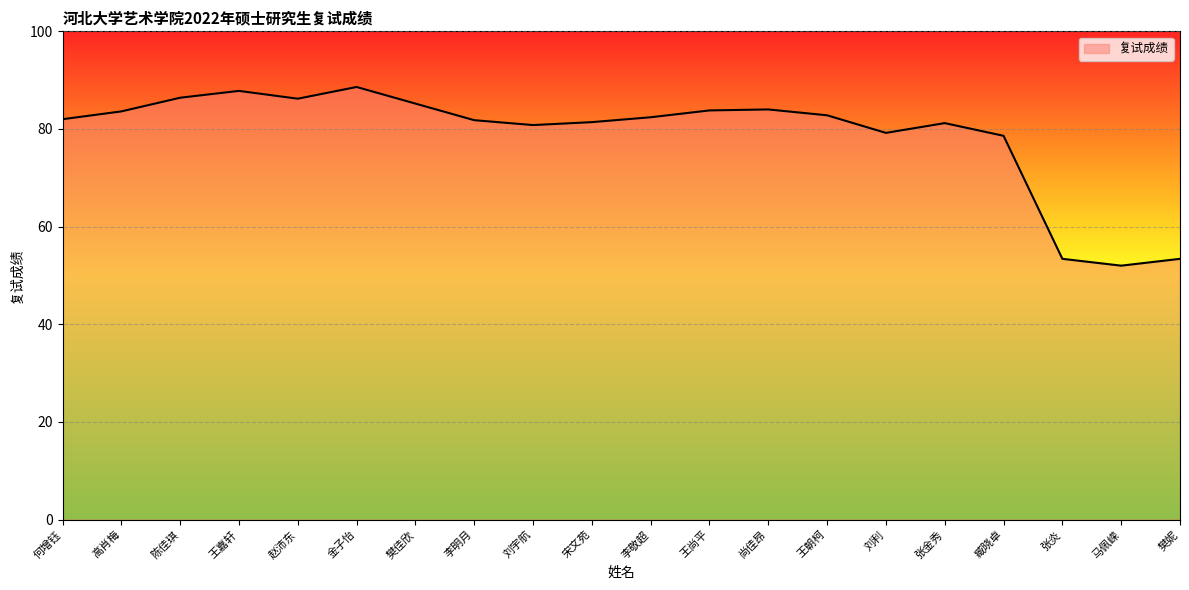

What is the difference between the maximum and minimum values?

36.6